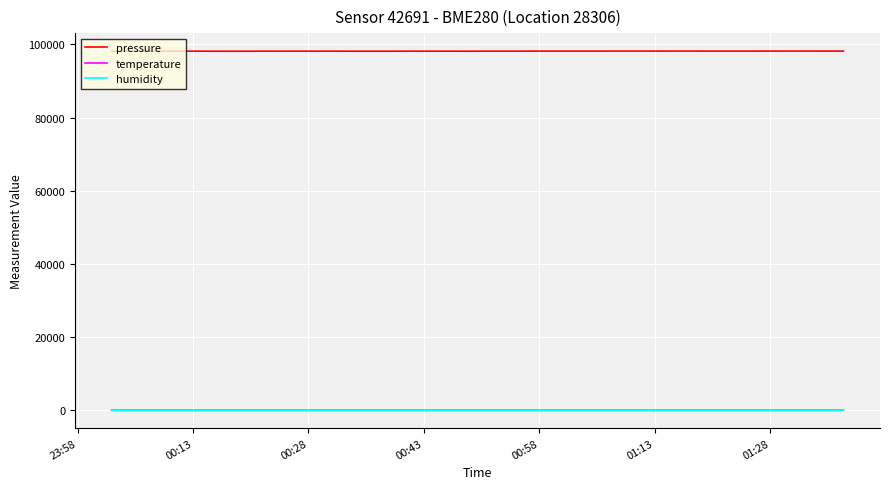

True or false: pressure and humidity cross at least once.

False